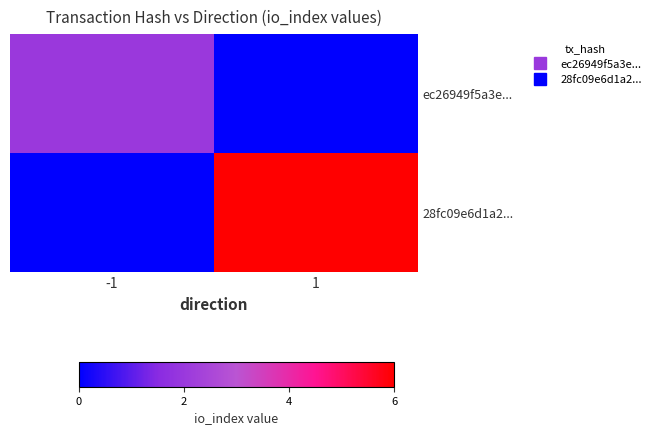

What is the maximum value shown in the chart?

6